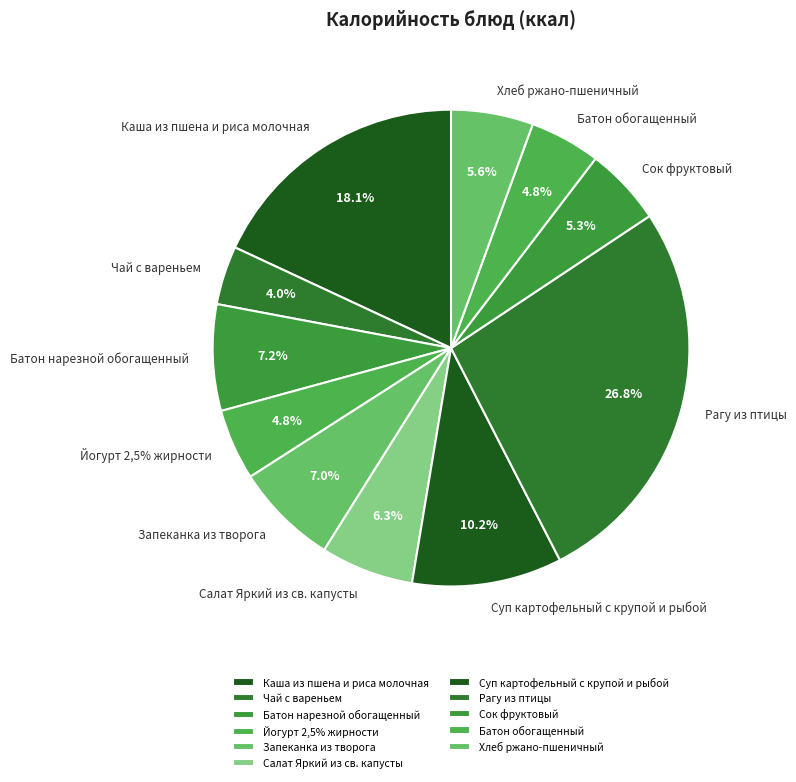

Is Батон обогащенный the majority of the pie?

No